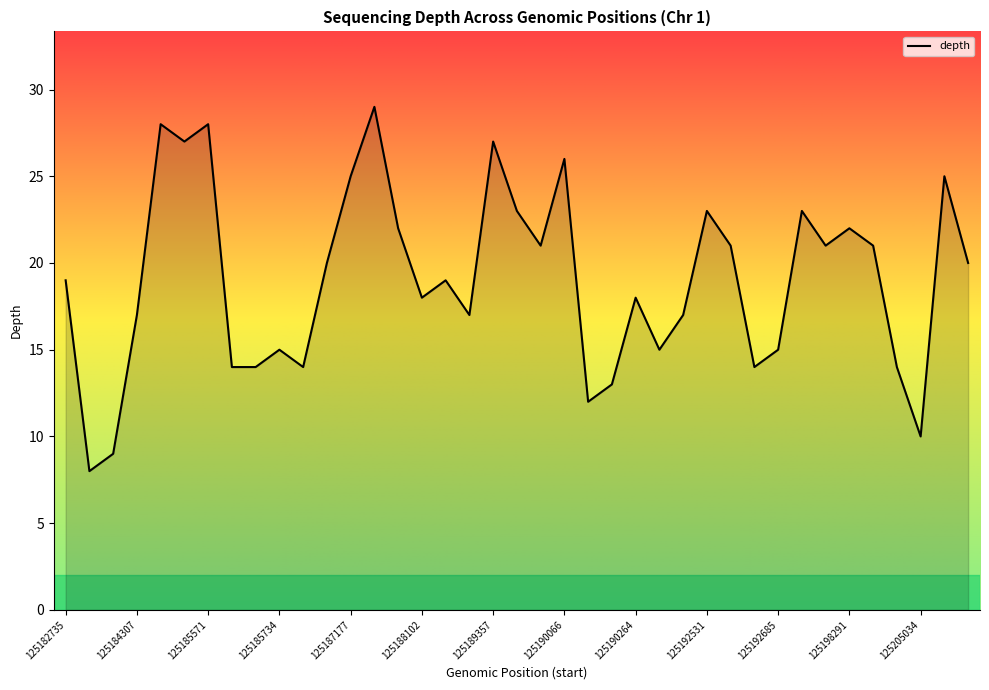

What is the greatest value displayed?

29